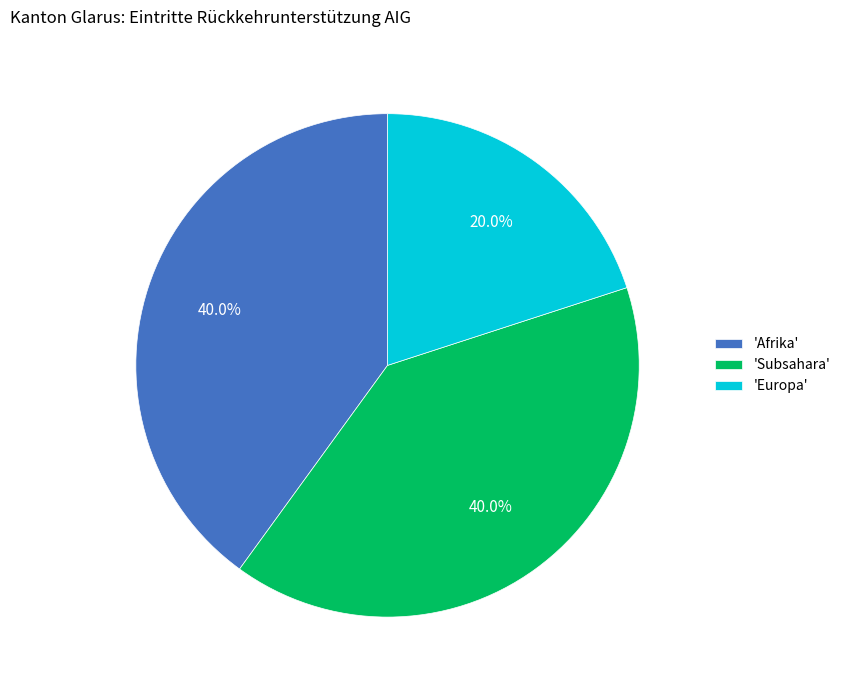

How much of the chart is everything except 'Afrika'?

60.0%